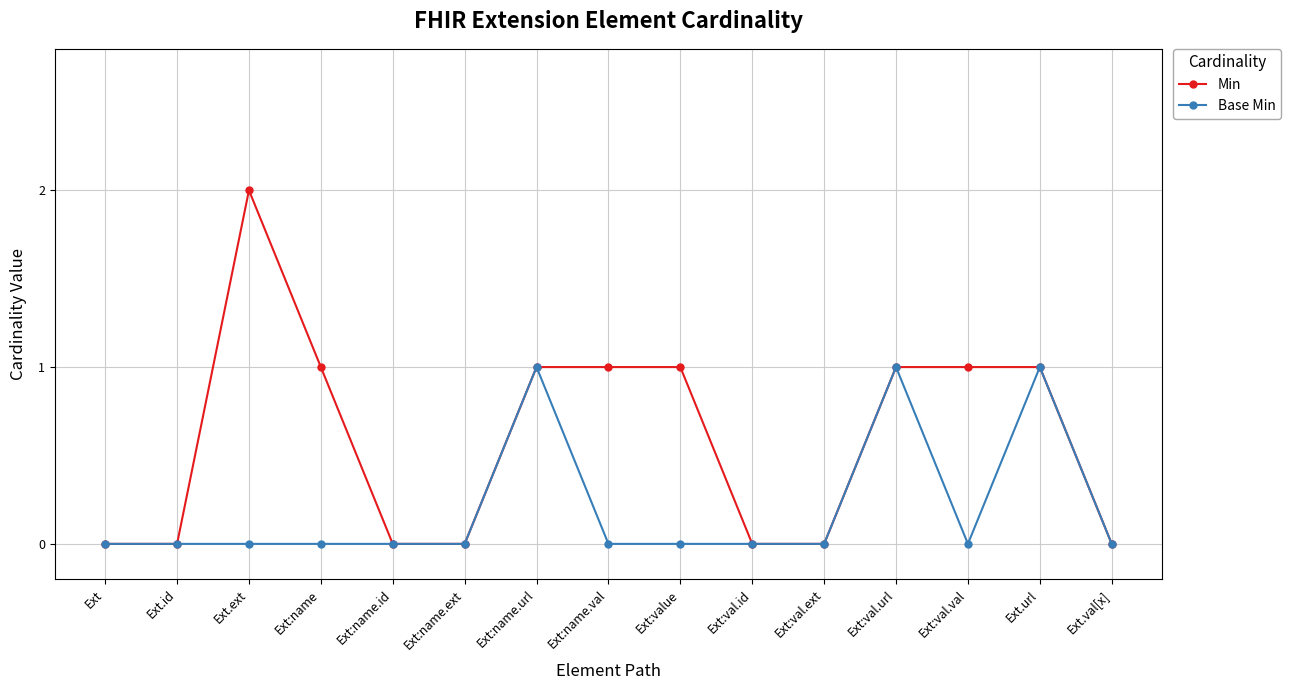

Does the chart display data point markers on the line(s)?

Yes